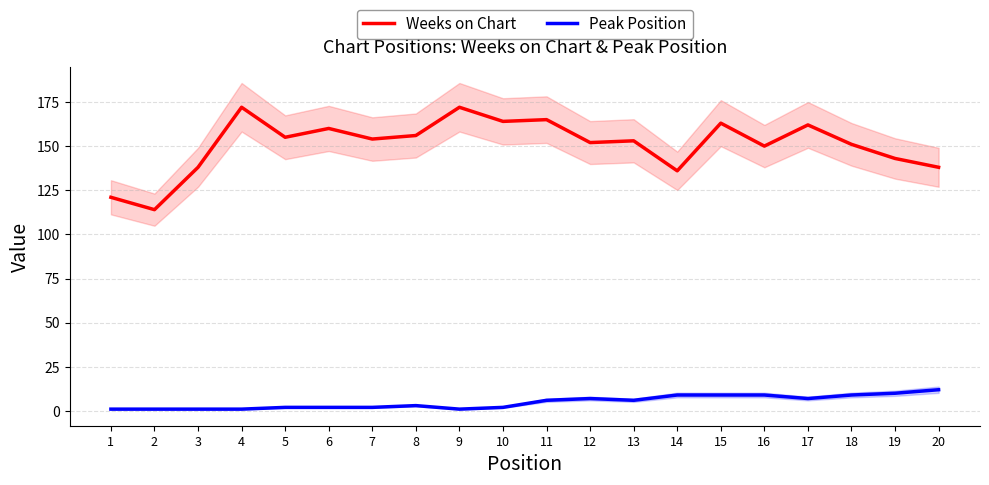

Reading left to right, what are all the values shown in this chart?

Weeks on Chart: 1=121	2=114	3=138	4=172	5=155	6=160	7=154	8=156	9=172	10=164	11=165	12=152	13=153	14=136	15=163	16=150	17=162	18=151	19=143	20=138
Peak Position: 1=1	2=1	3=1	4=1	5=2	6=2	7=2	8=3	9=1	10=2	11=6	12=7	13=6	14=9	15=9	16=9	17=7	18=9	19=10	20=12